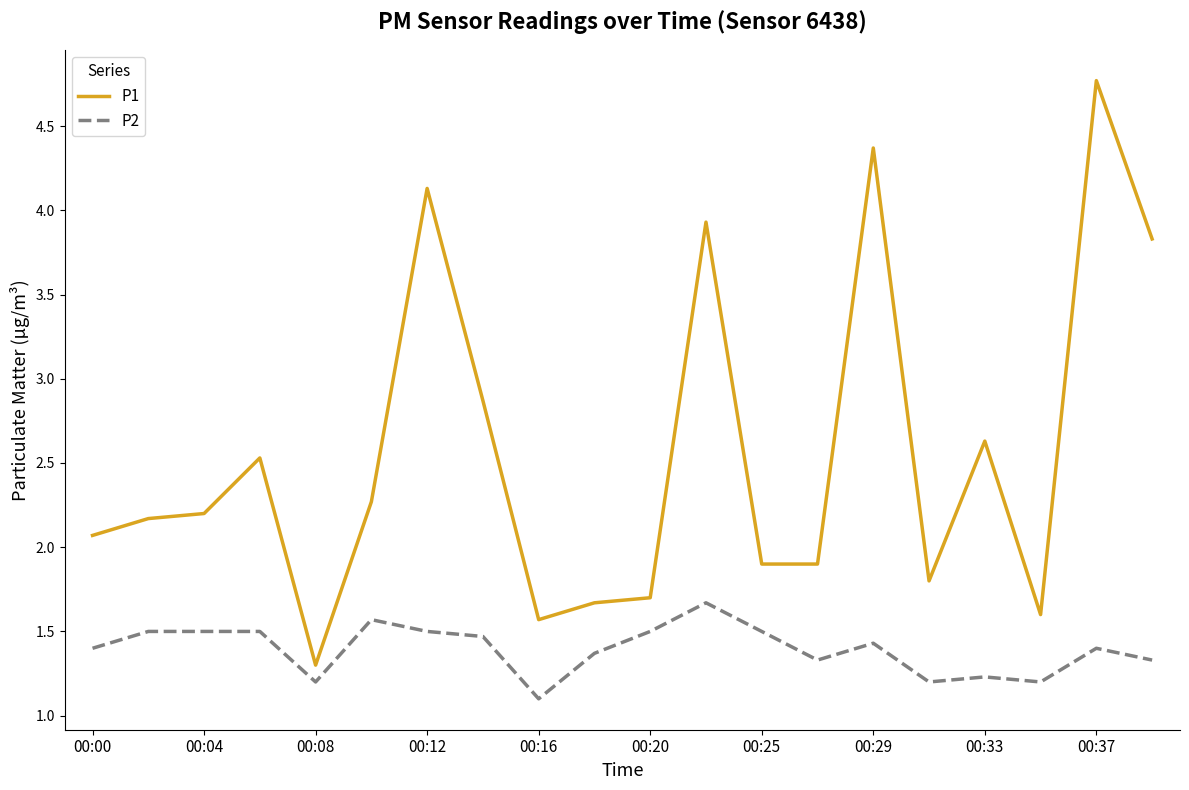

True or false: P1 and P2 intersect in this chart.

False